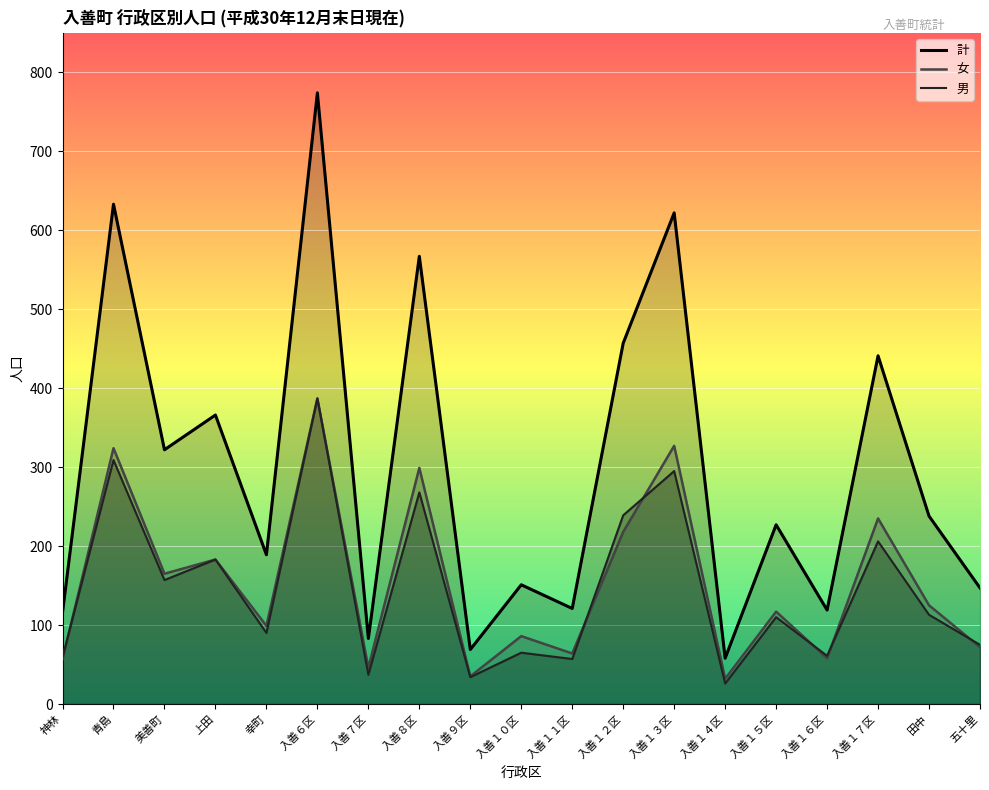

Reading right to left, list all the values displayed in this chart.

男: 75	113	206	61	110	26	295	239	57	65	34	268	37	387	90	183	157	309	59
女: 72	125	235	58	117	32	327	218	64	86	35	299	46	387	99	183	165	324	57
計: 147	238	441	119	227	58	622	457	121	151	69	567	83	774	189	366	322	633	116